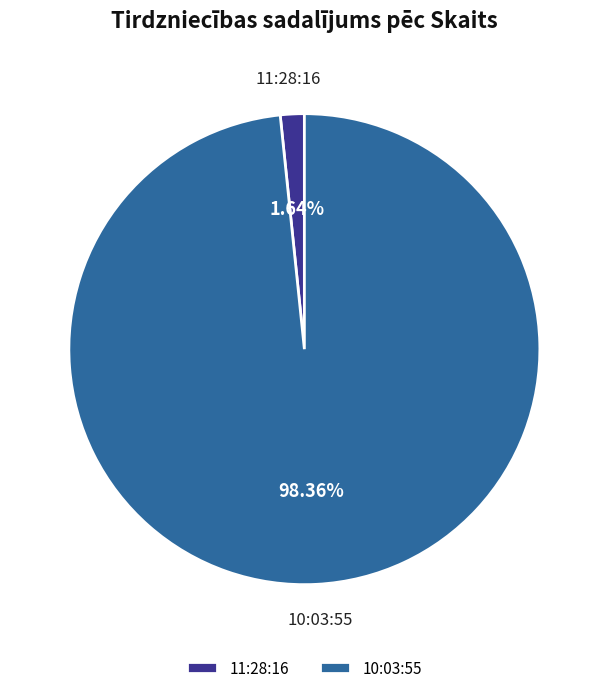

Is it true that 11:28:16 is 2% of the pie?

True